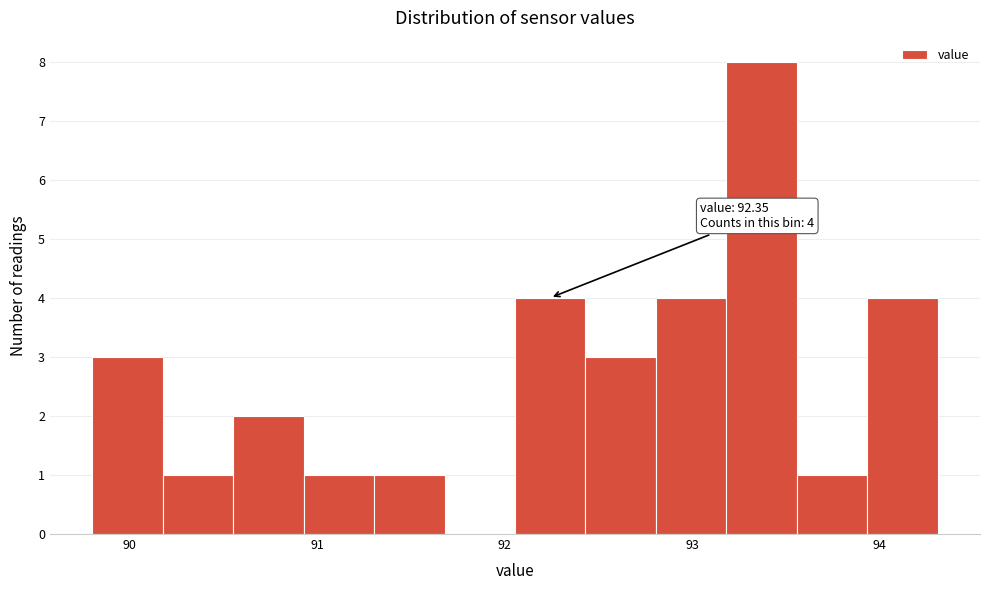

Around what value on the x-axis is the tallest bar? Give the approximate position of its centre, as read against the axis.

93.4